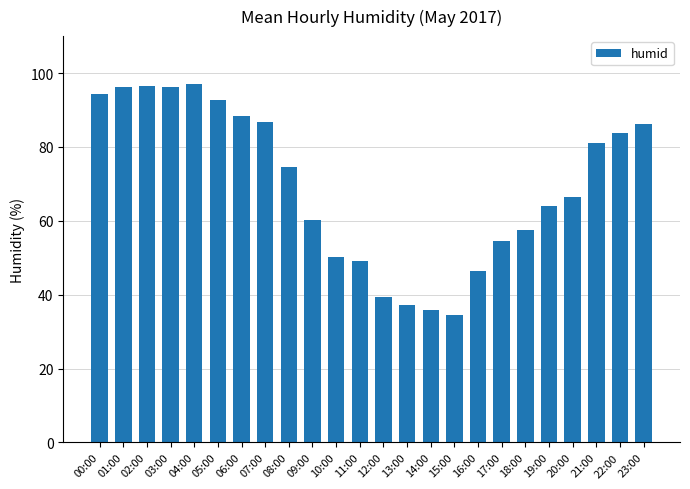

The chart shows a value of 54.5 at 17:00. True or false?

True